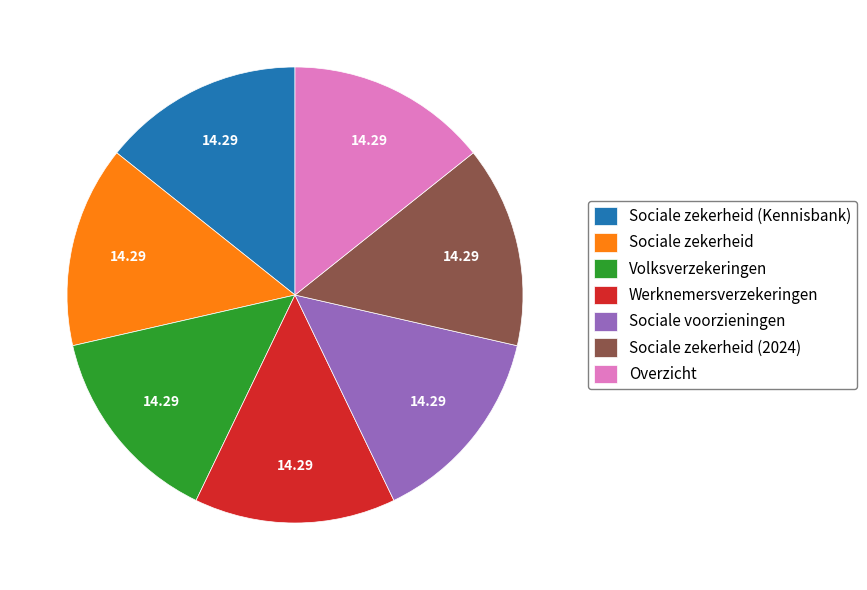

How many slices are in this pie chart?

7